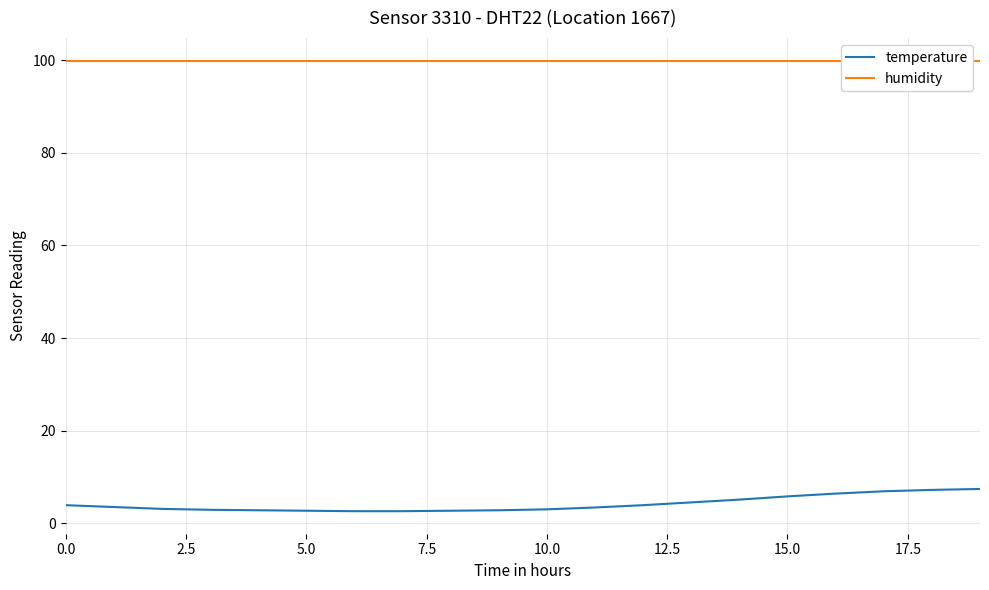

True or false: temperature has a value of 7.2 at 18.

True